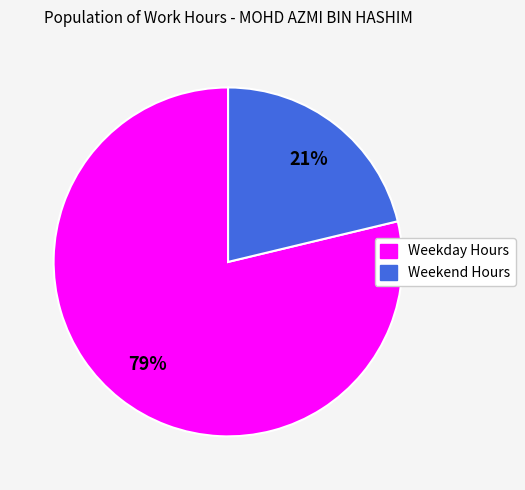

To the nearest percent, what is the average slice percentage?

50%